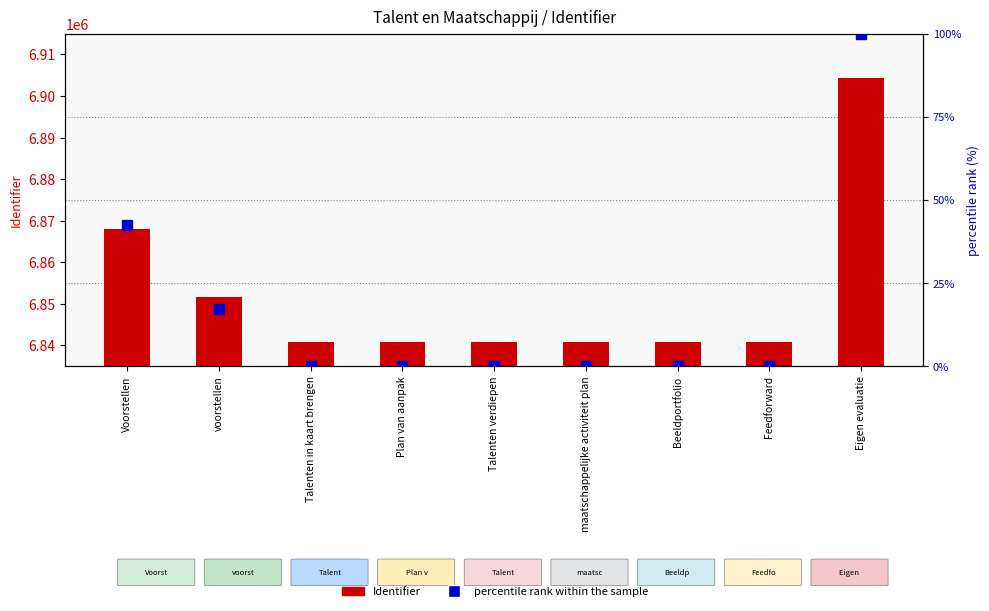

What is the maximum value for Identifier?

6904345.0